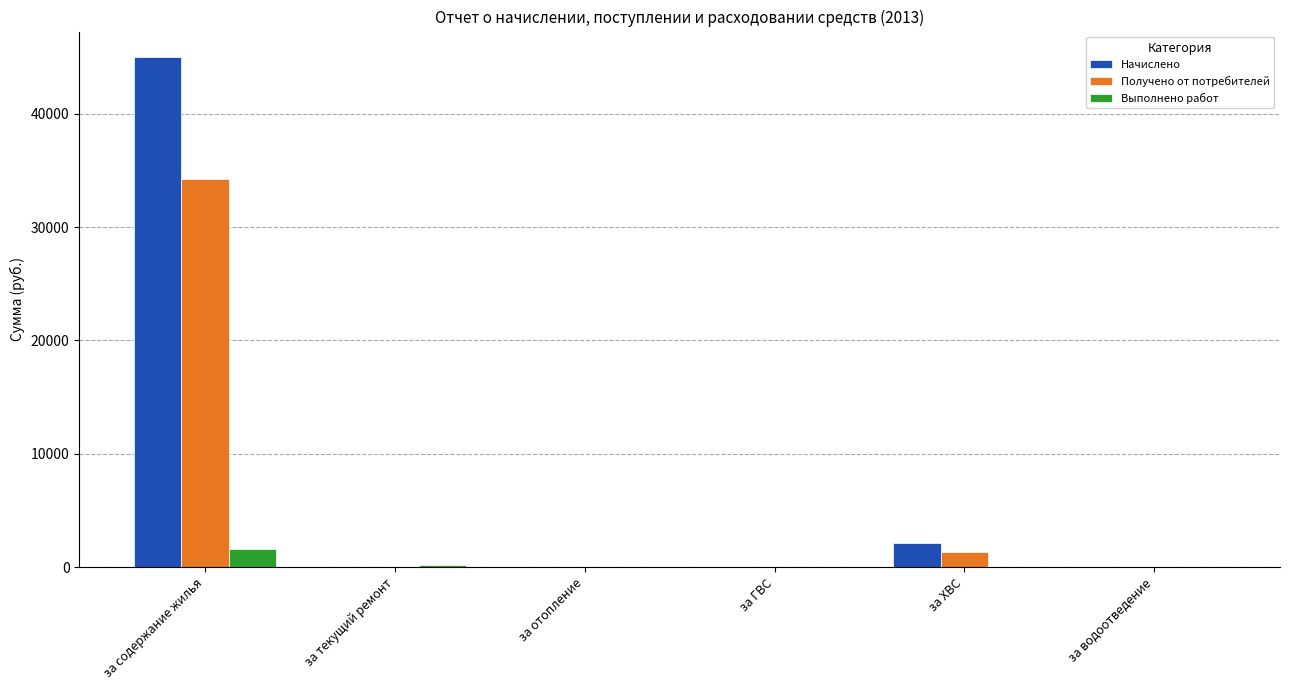

Does the chart contain stacked bars?

No